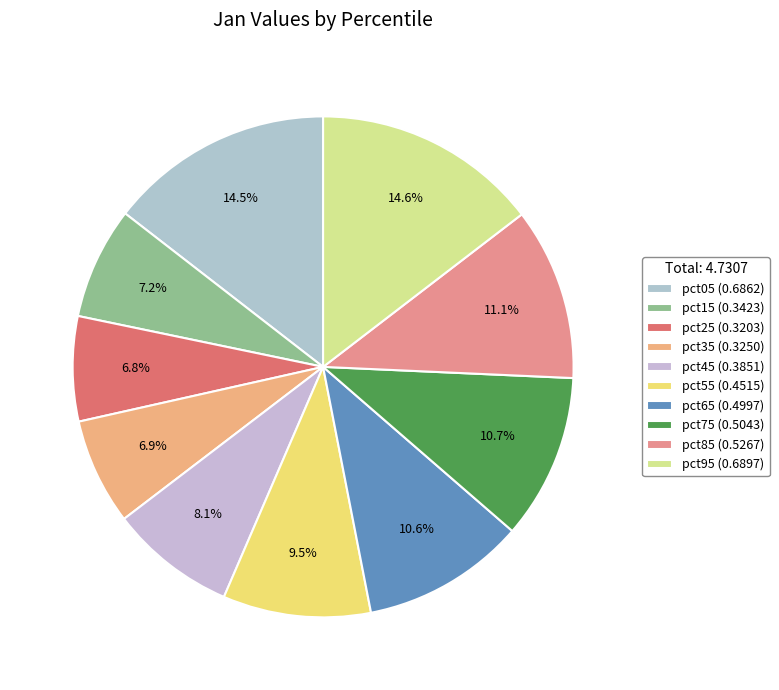

To the nearest percent, what portion does pct35 represent?

7%